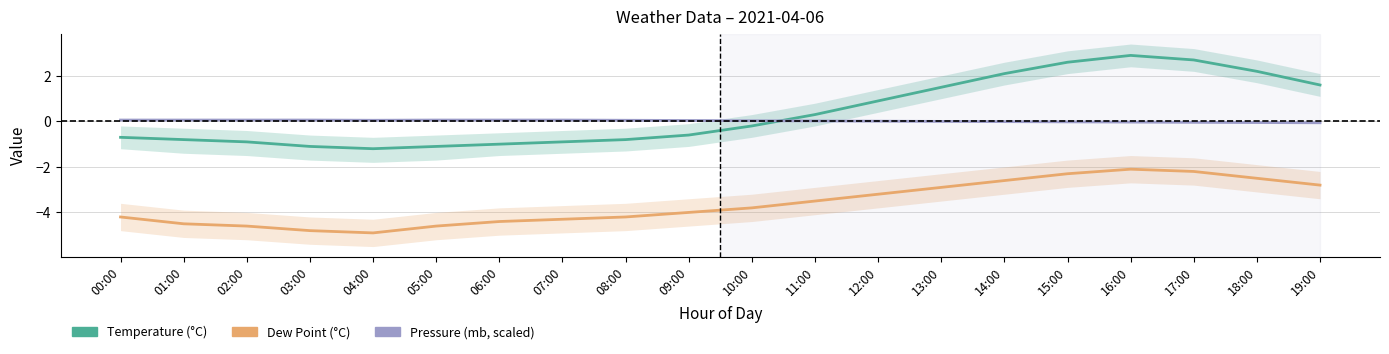

The dp series shows -4.5 at 01:00. True or false?

True